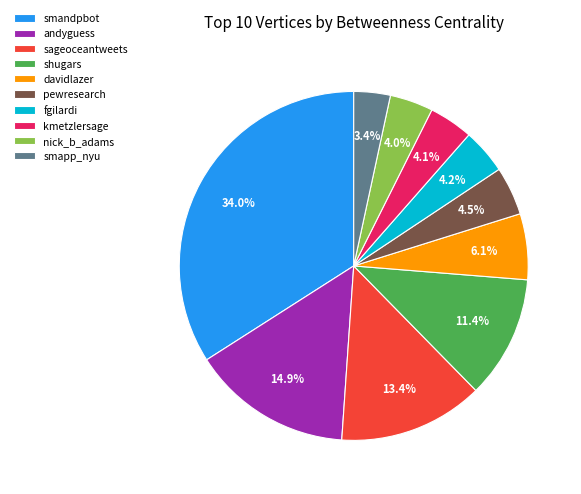

Is fgilardi the majority of the pie?

No